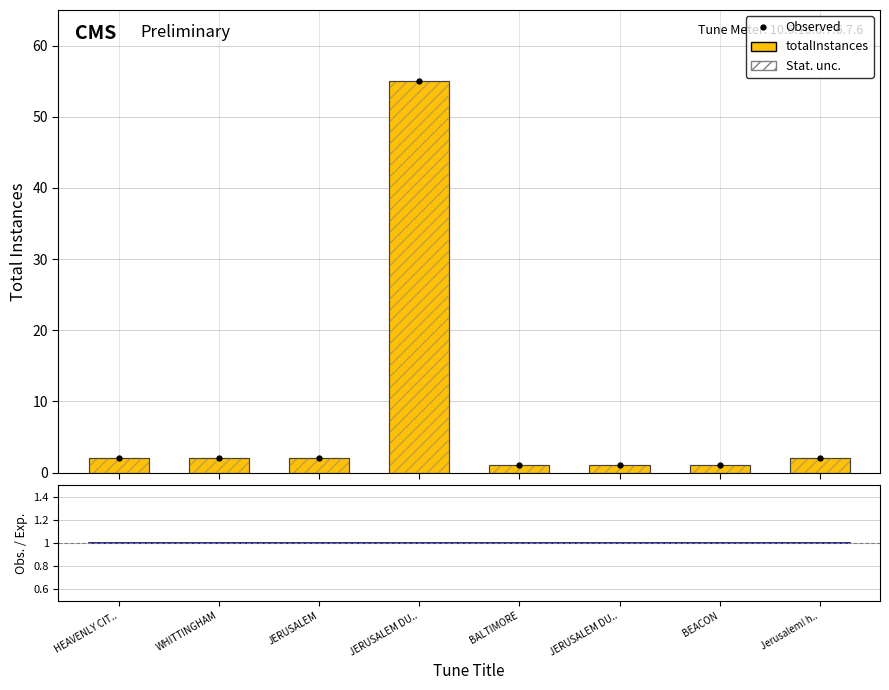

Are the bars grouped side by side (vs. stacked)?

No